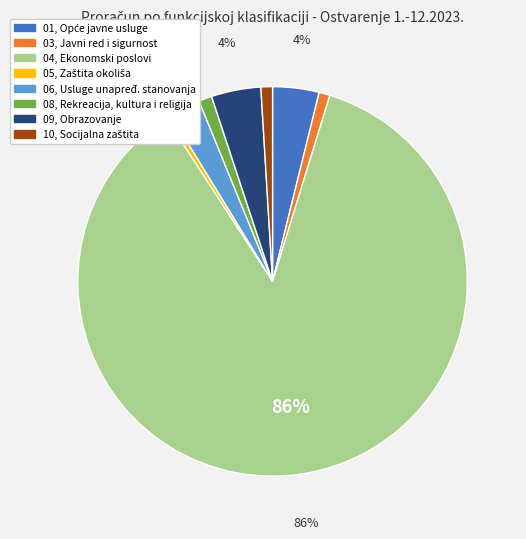

What is the largest slice in the pie chart?

04, Ekonomski poslovi